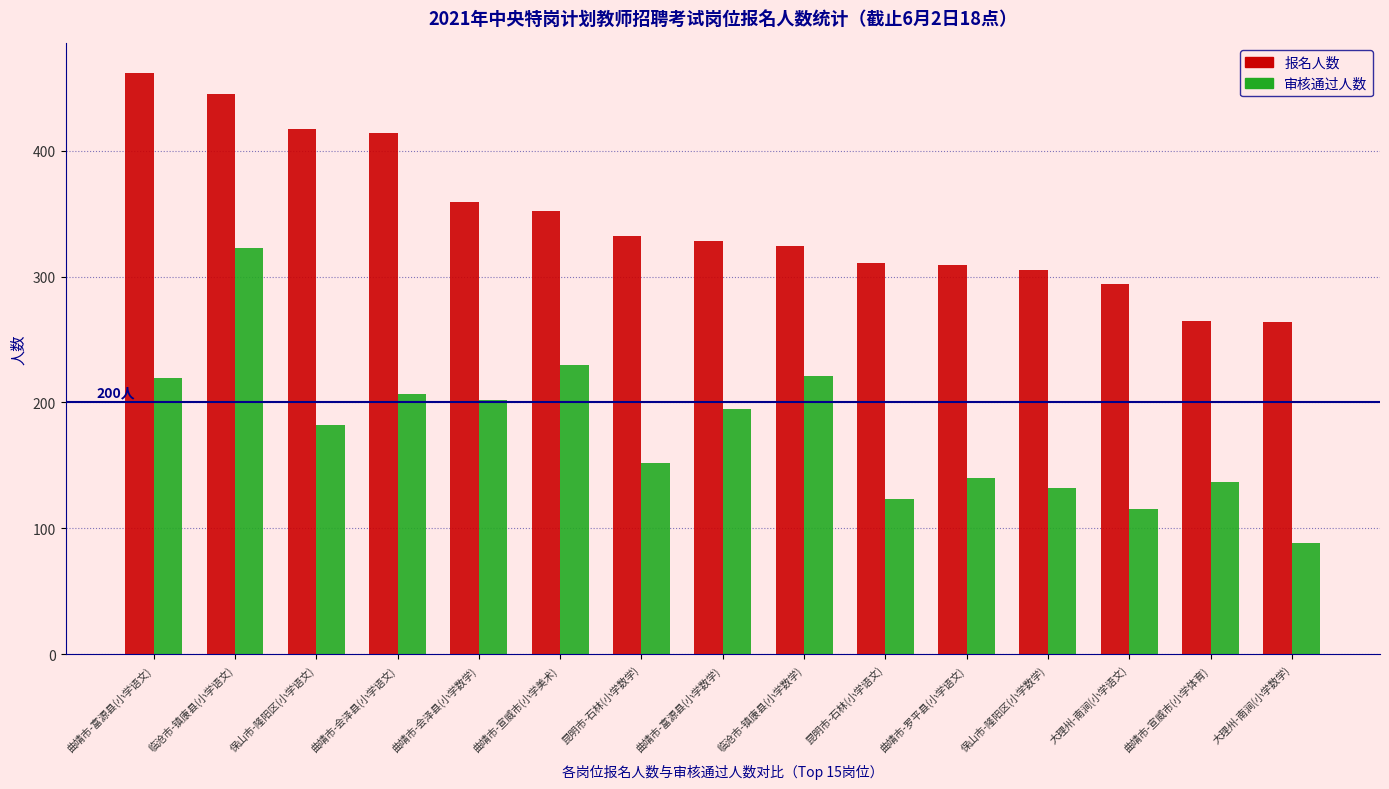

The 报名人数 series shows 264 at 大理州-南涧(小学数学). True or false?

True